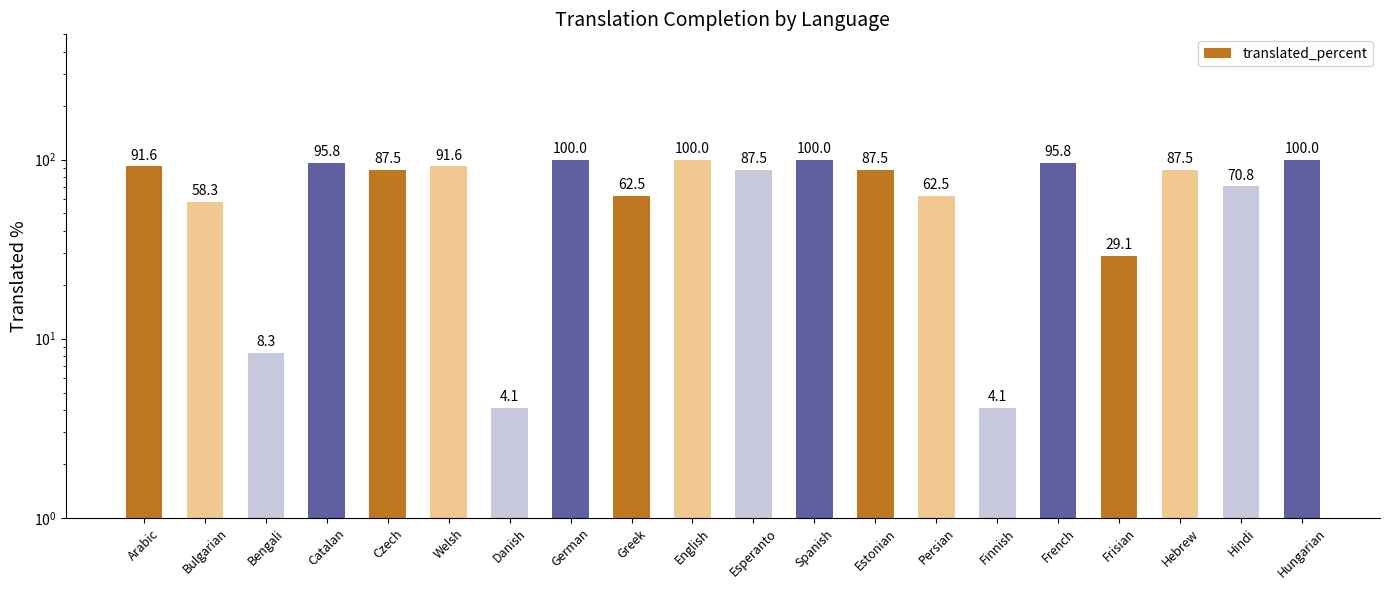

What is the label of the 8th bar from the right?

Estonian